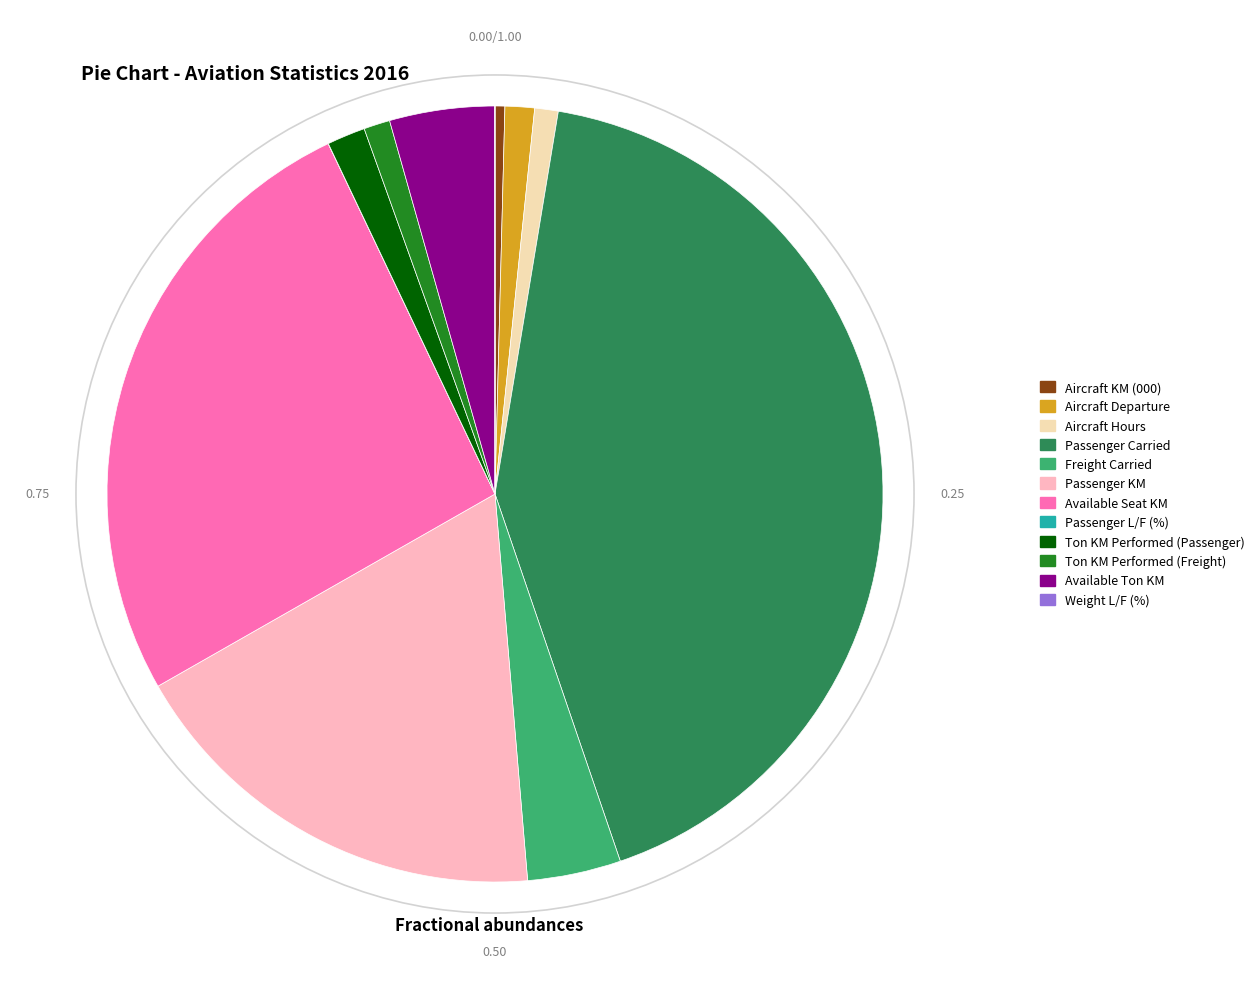

Which category has the biggest portion of the pie?

Passenger Carried